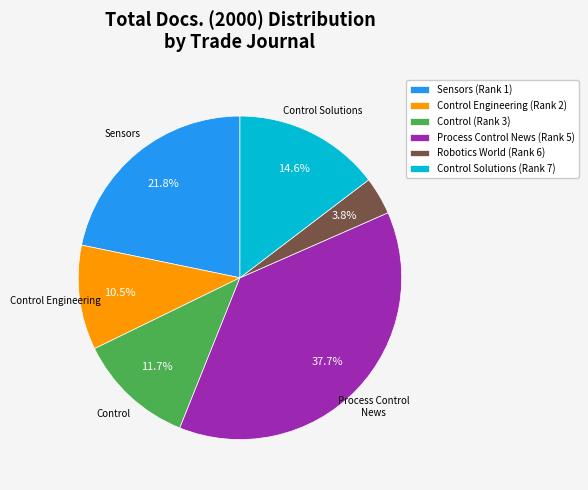

To the nearest percent, what is the average slice percentage?

17%